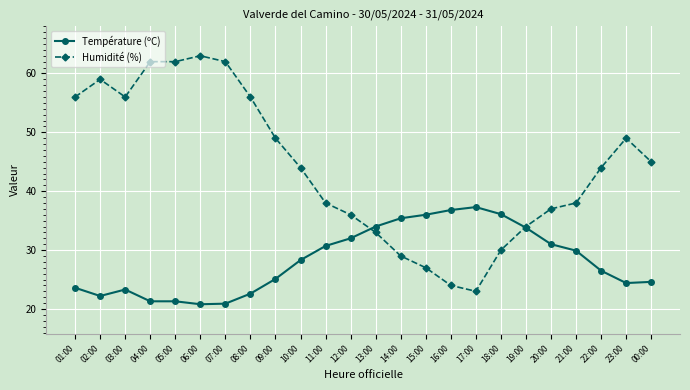

Is the value of Température (ºC) at 17:00 greater than the value of Humidité (%) at 01:00?

No